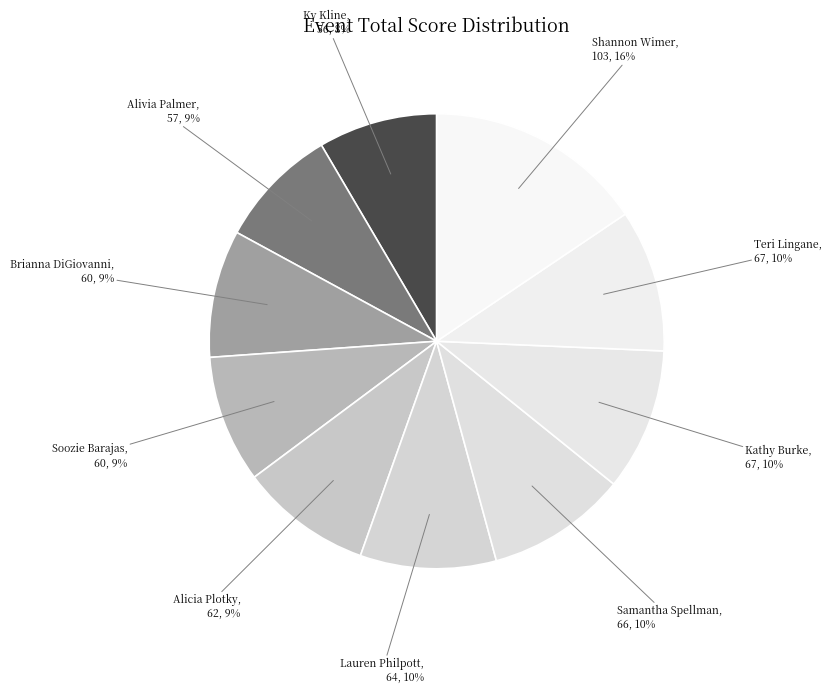

What is the ratio of the value at Brianna DiGiovanni to the value at Ky Kline?

1.1